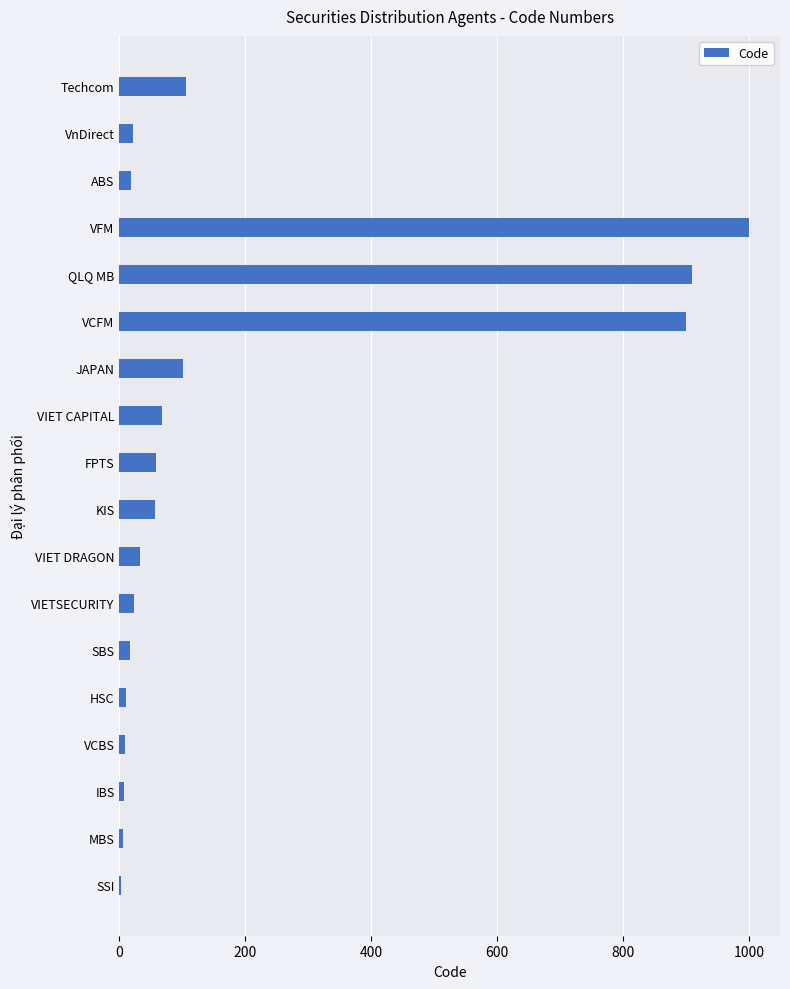

What is the sum of the values at JAPAN and QLQ MB?

1010